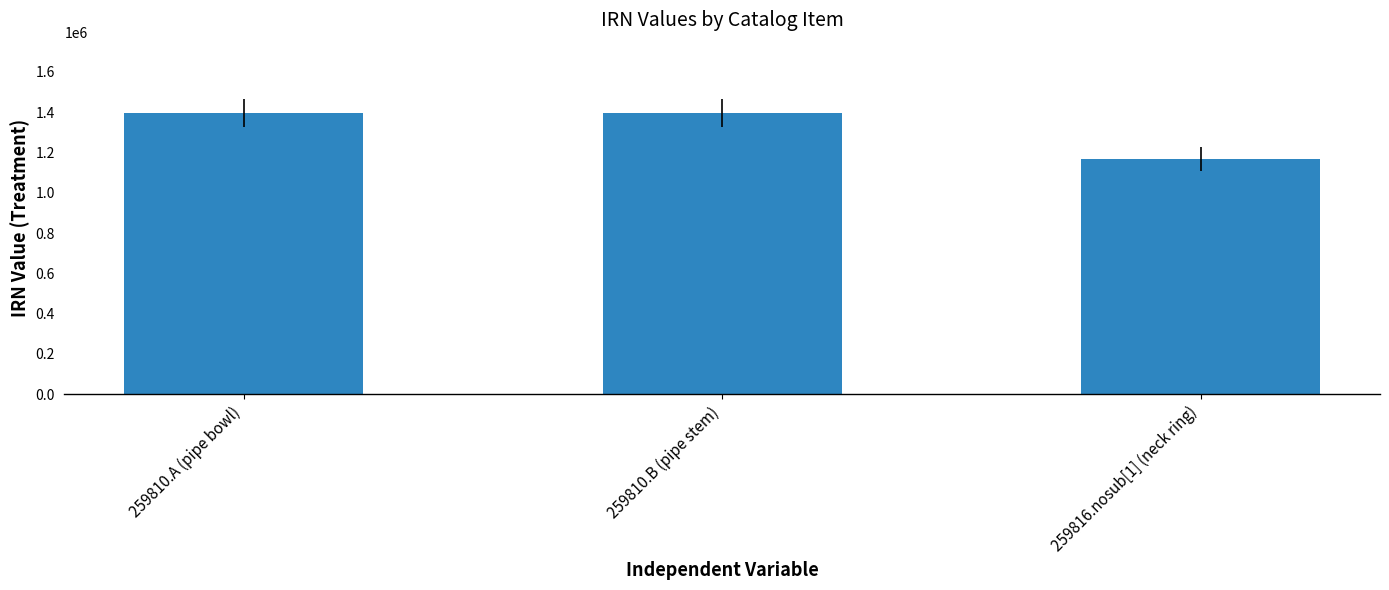

How many data points are less than 1395972?

1